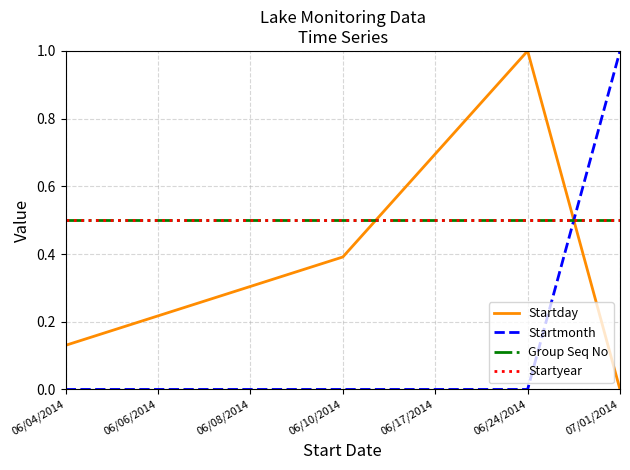

True or false: Startday has a value of 0.2 at 06/10/2014.

False